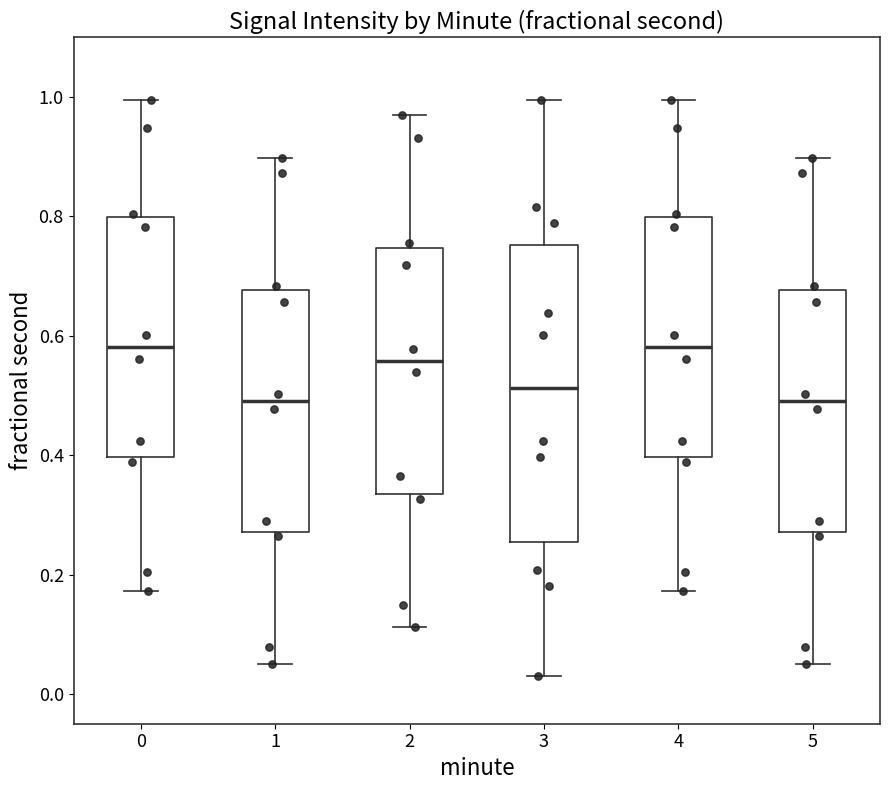

Which box is the tallest, from its lower edge to its upper edge?

3